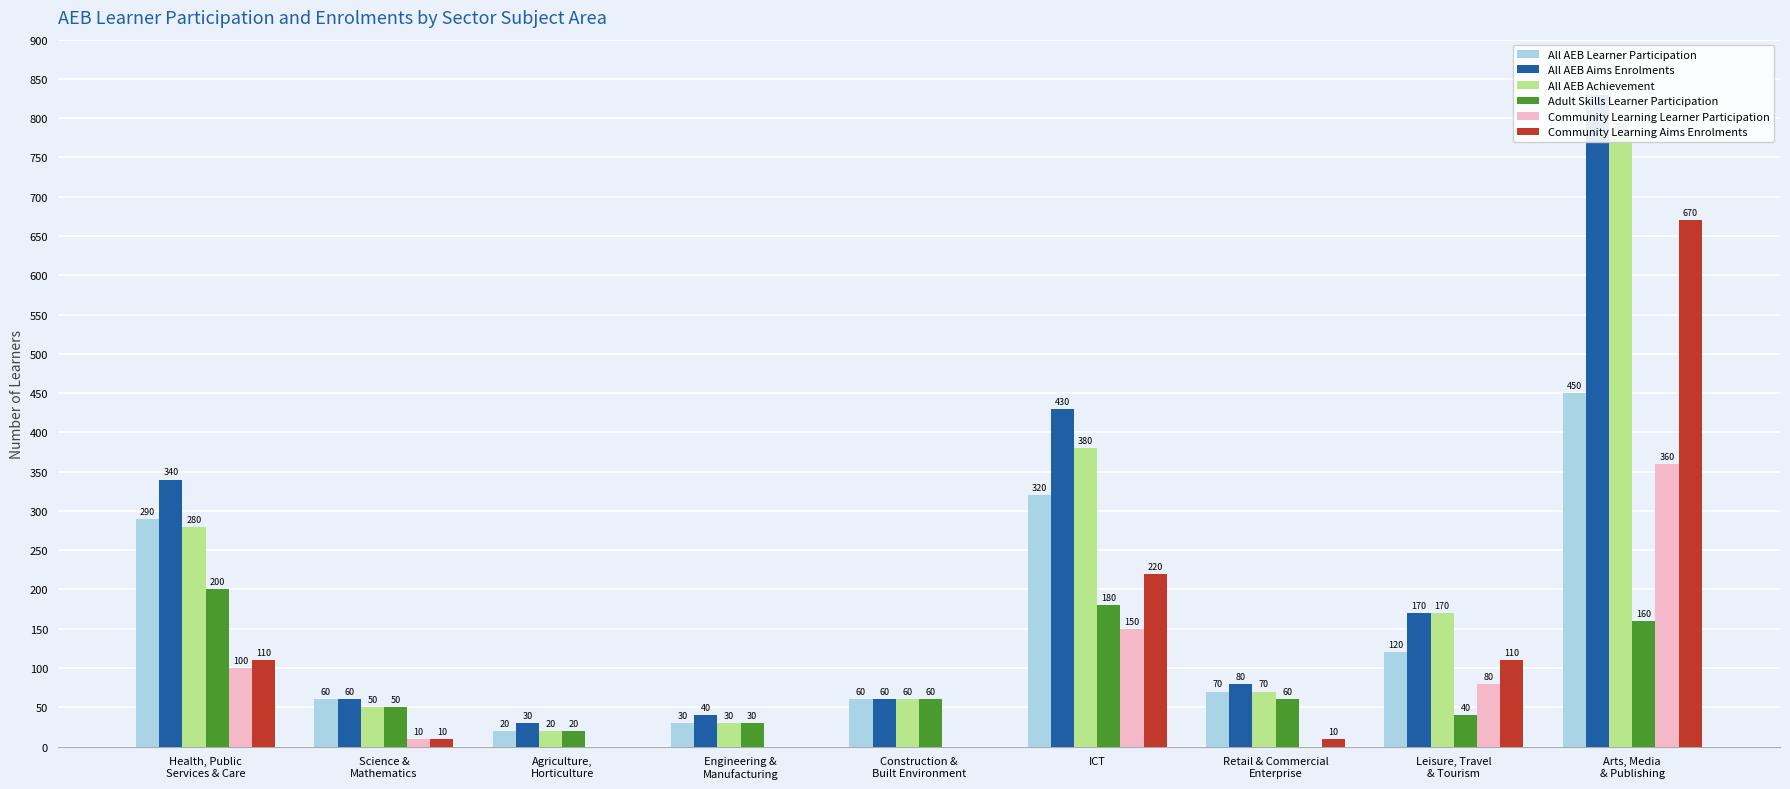

Read the Adult Skills Learner Participation value at Science &
Mathematics, to the nearest 5.

50